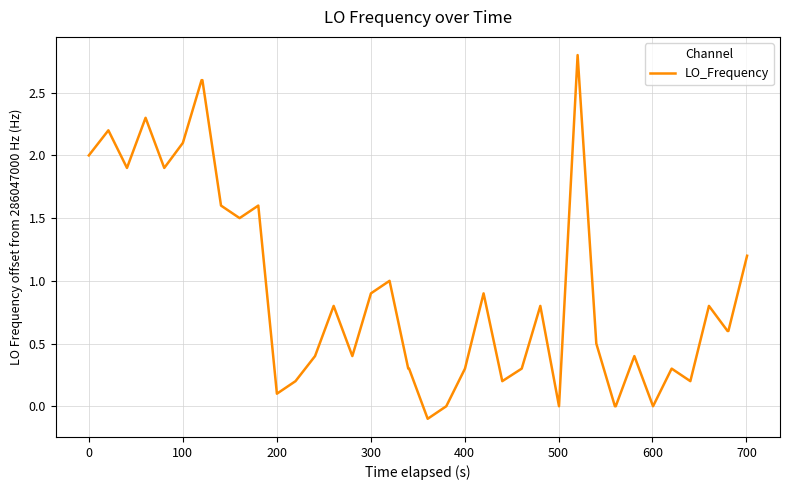

What is the greatest value displayed?

2.8